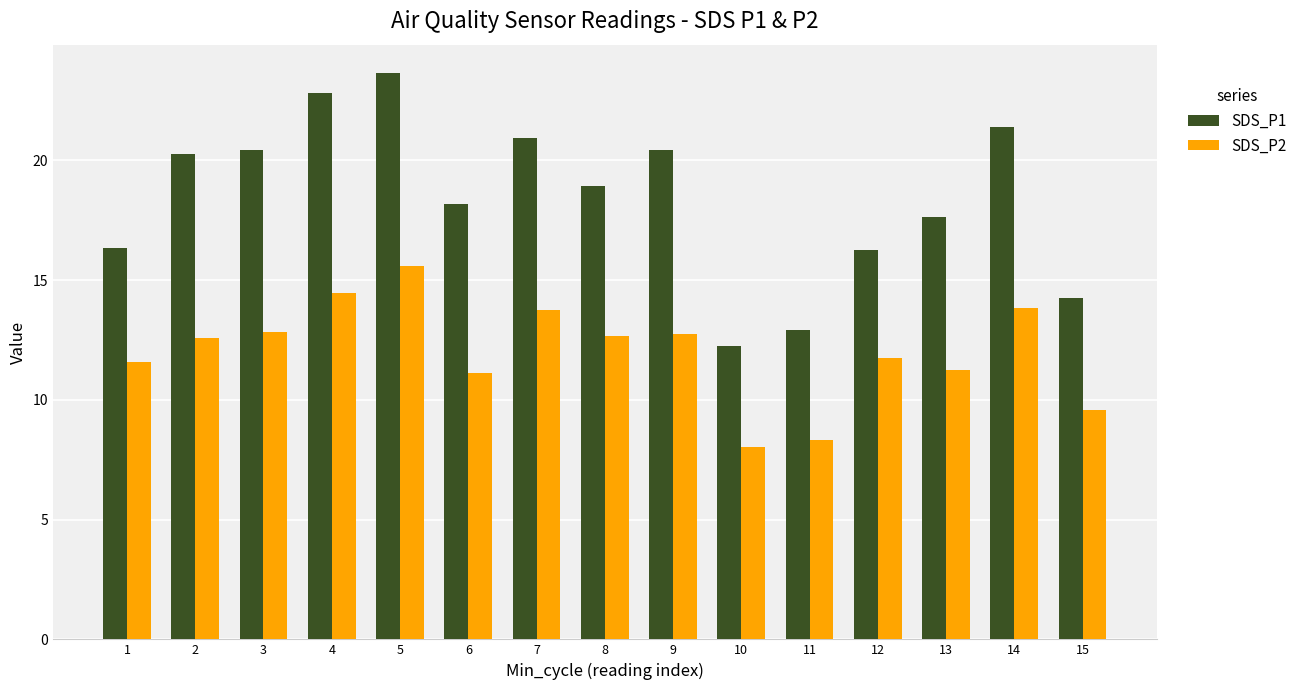

Which category has the highest value across all series?

5